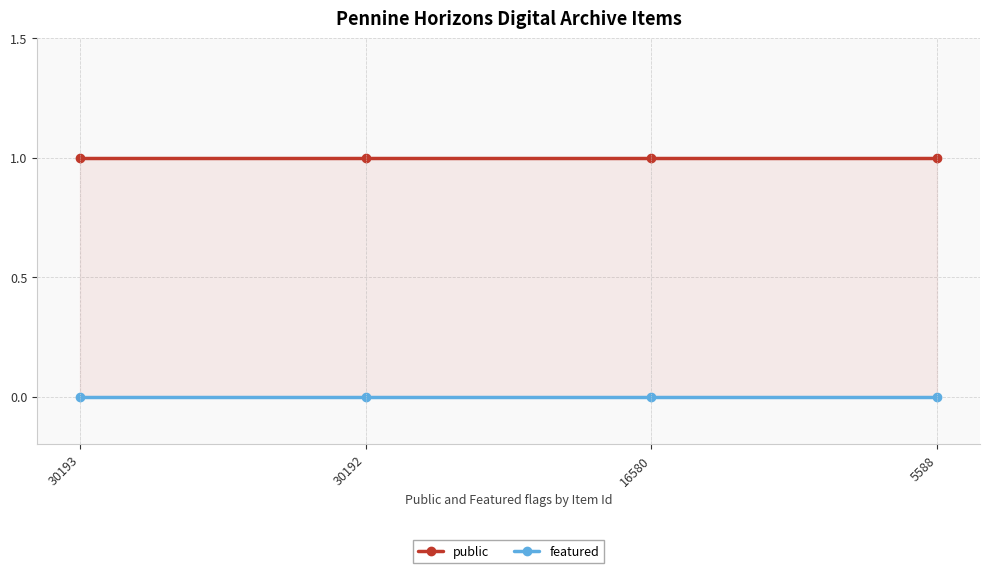

True or false: featured and public intersect in this chart.

False